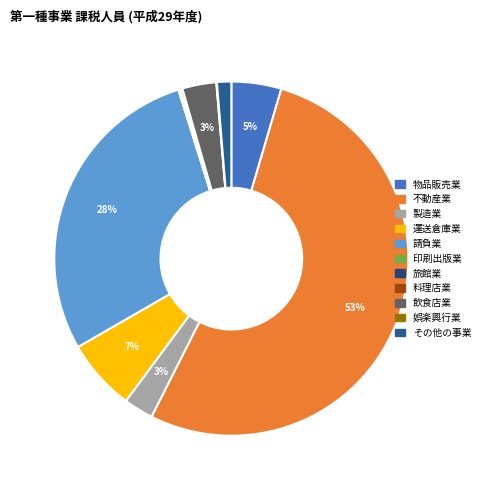

Combined, do 旅館業 and 不動産業 account for over 50%?

Yes